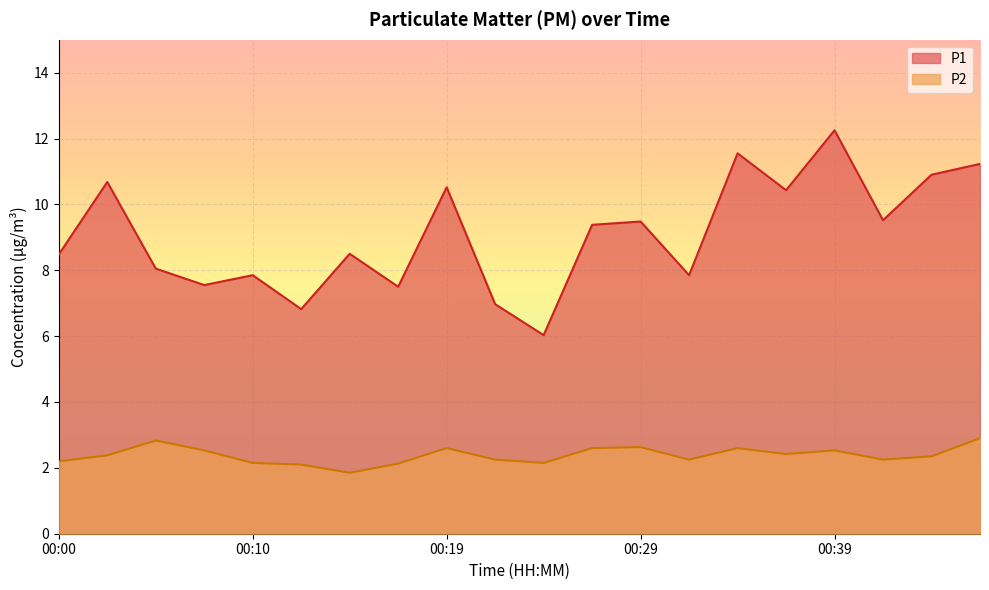

What is the difference between the highest and lowest values at 00:41?

7.3